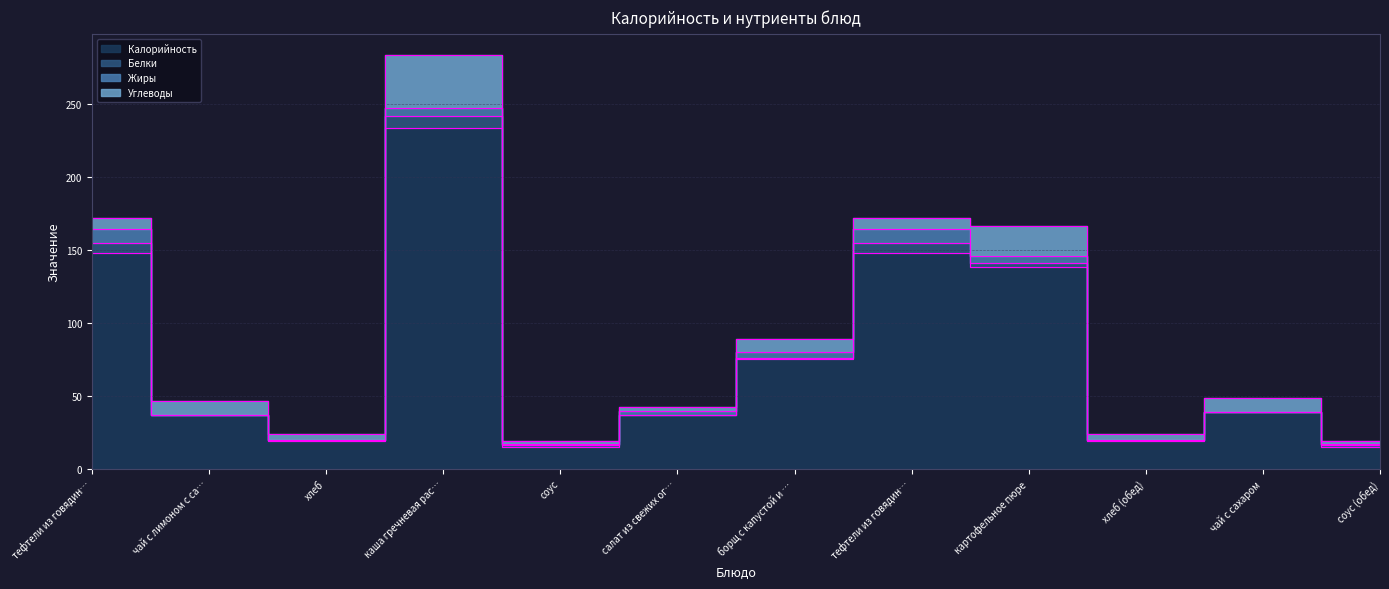

At which category is the sum across all series the highest?

каша гречневая расыпчатая